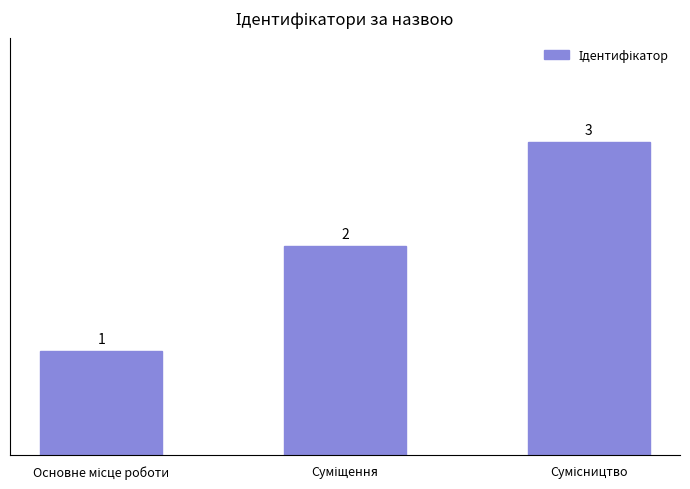

How many values are between 1 and 3?

3